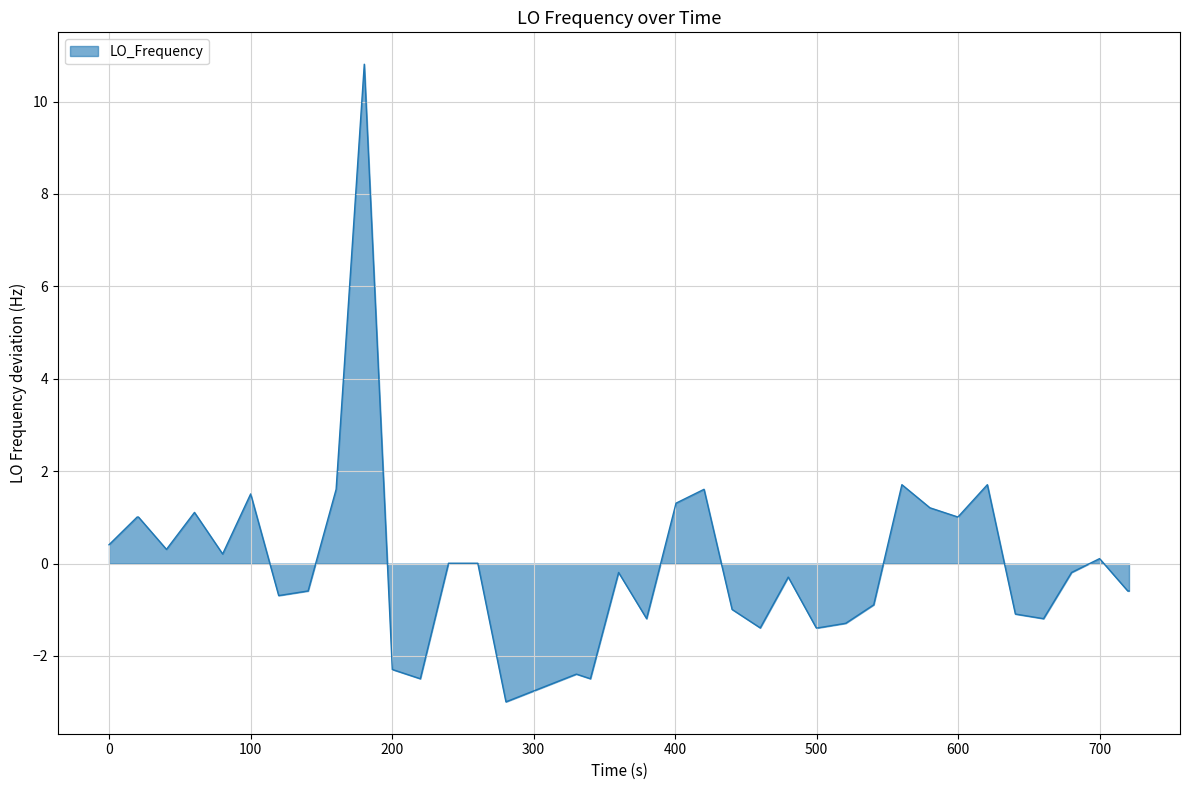

What is the minimum value shown in the chart?

-3.0